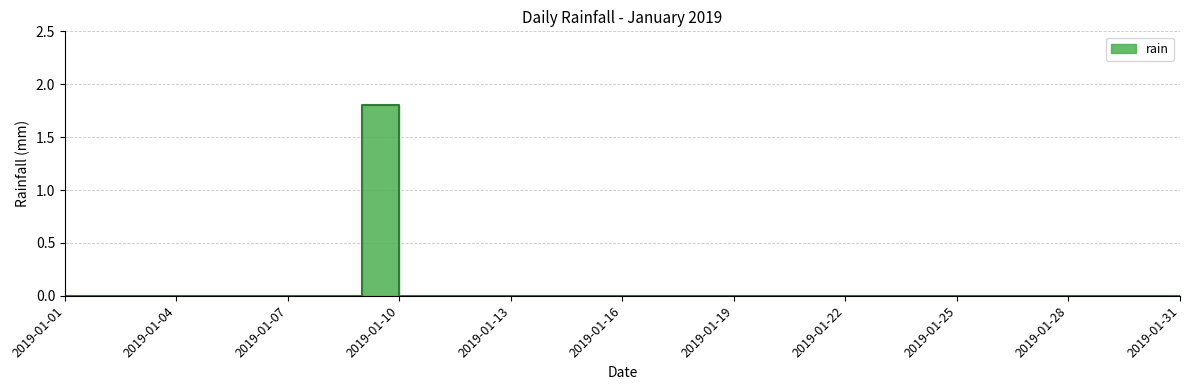

How many values exceed 0?

1